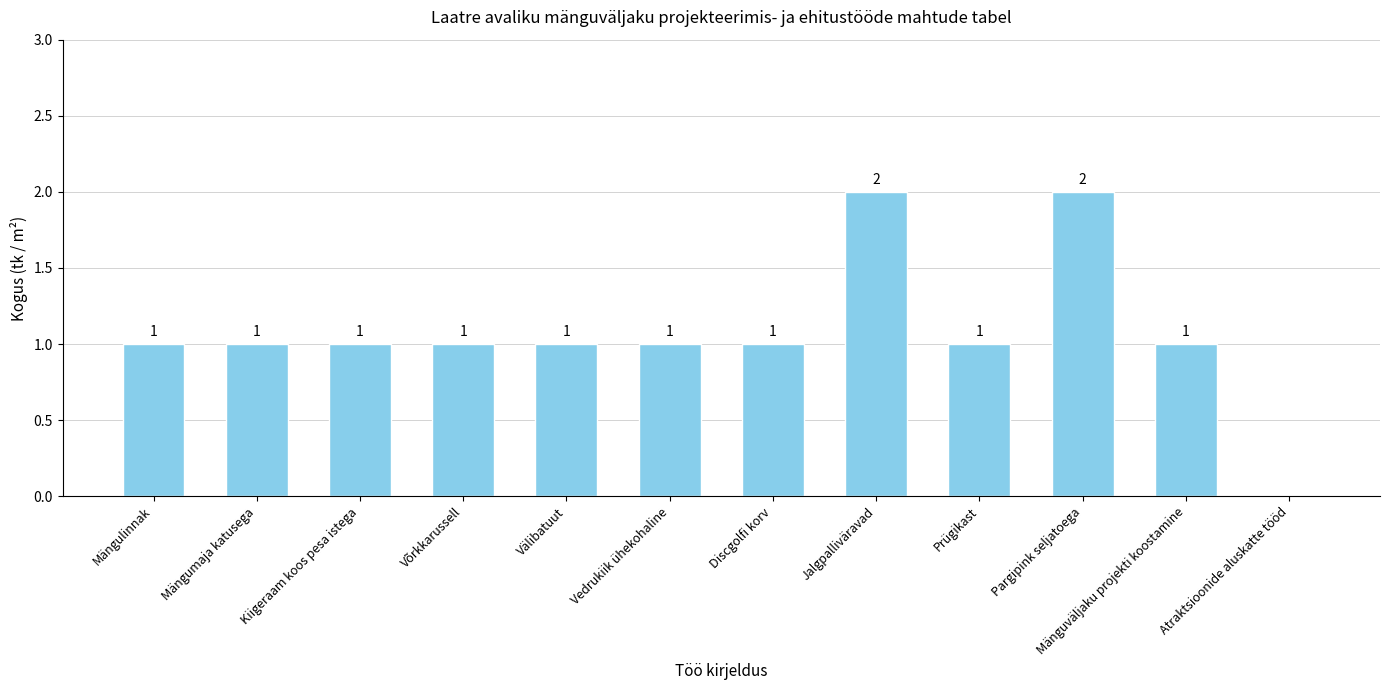

How many values are between 1 and 2?

11